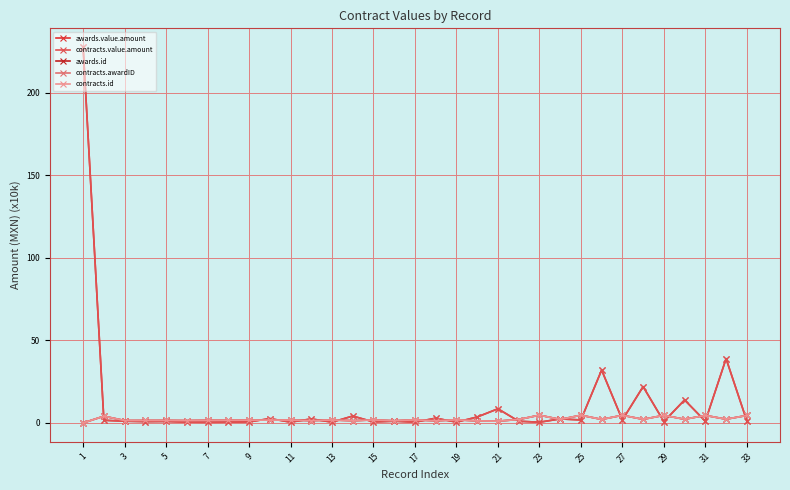

Is this an area chart (filled region under the line)?

No